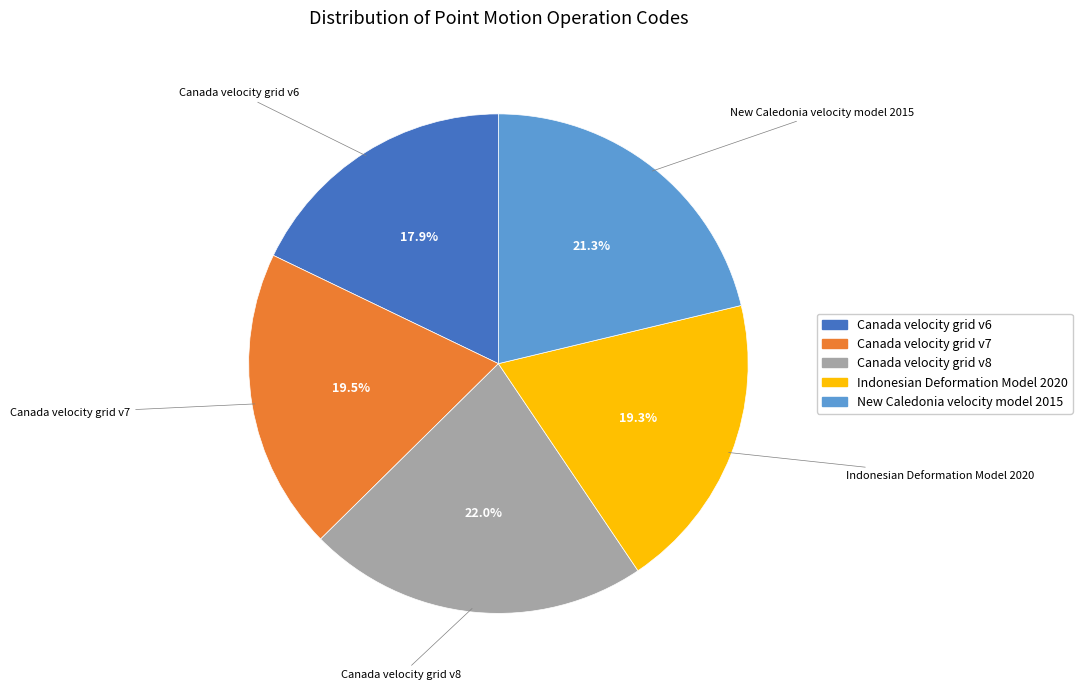

How many segments does this pie chart have?

5